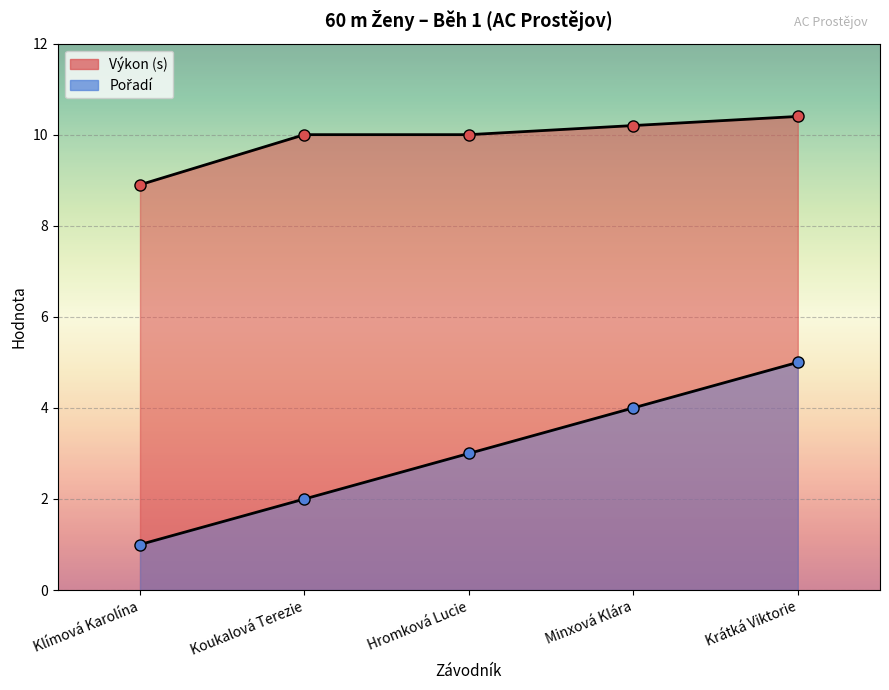

True or false: Pořadí has more than 1 interior local peaks.

False